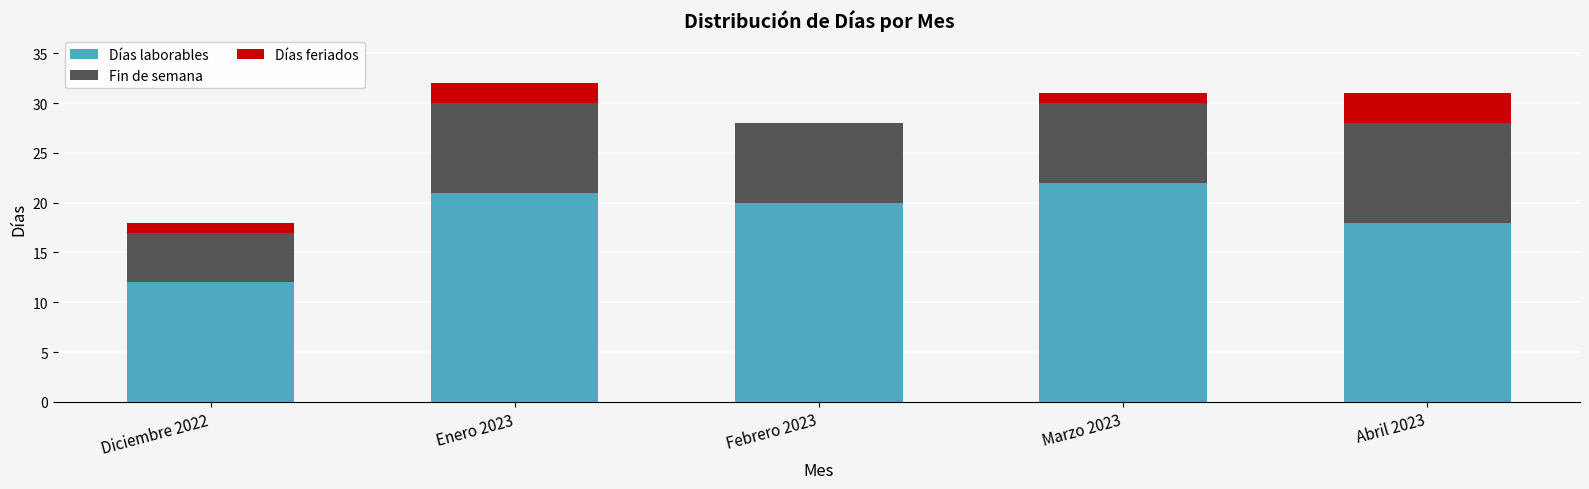

What is the sum of all Días laborables values?

93